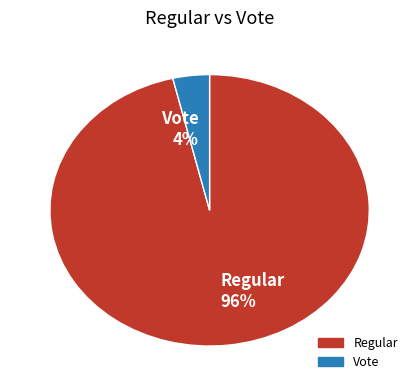

Is there any slice that represents more than half of the pie?

Yes